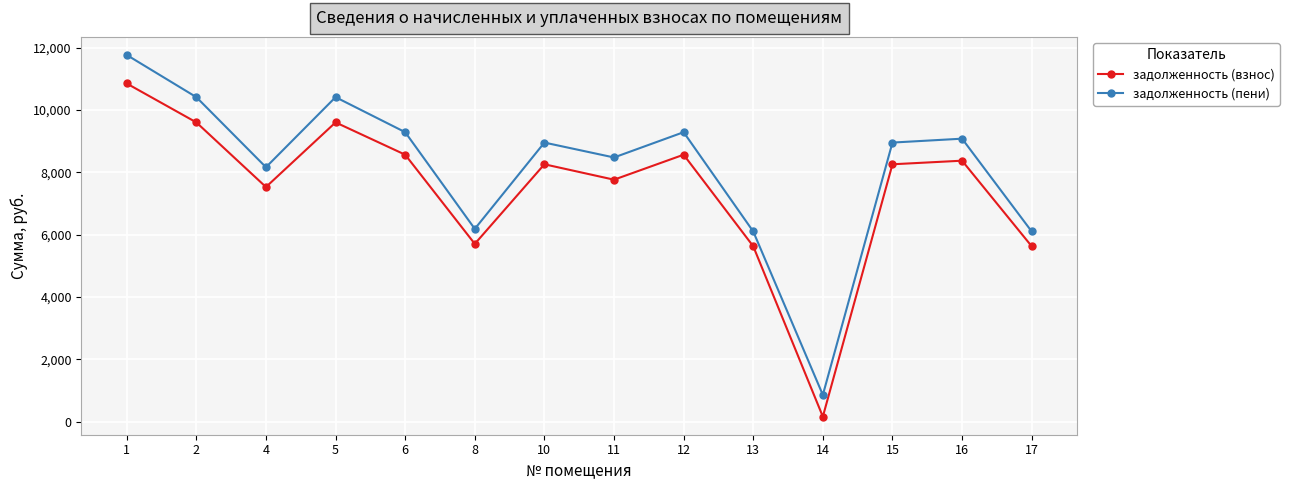

What is the spread (max minus min) of values at 10?

696.6